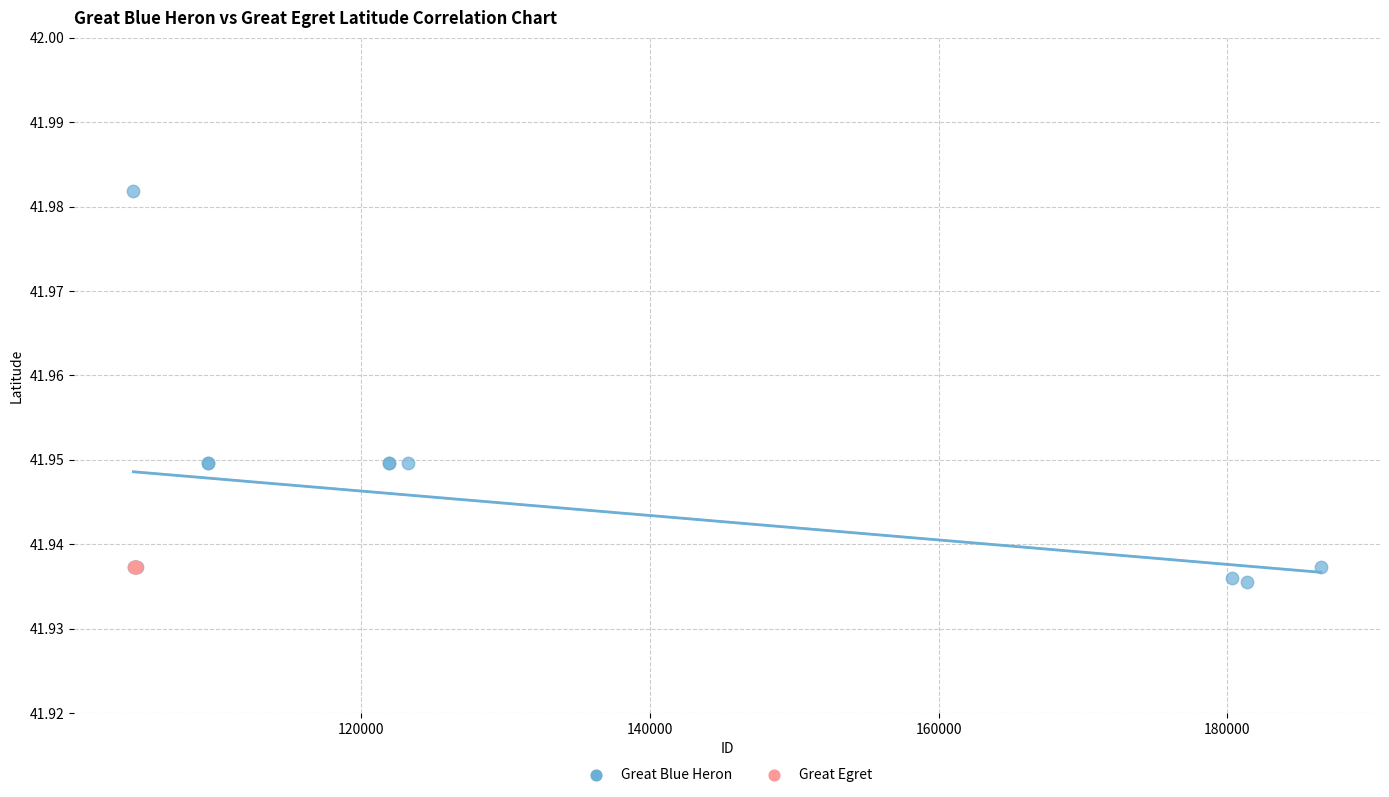

Which series reaches the maximum Y coordinate?

Great Blue Heron